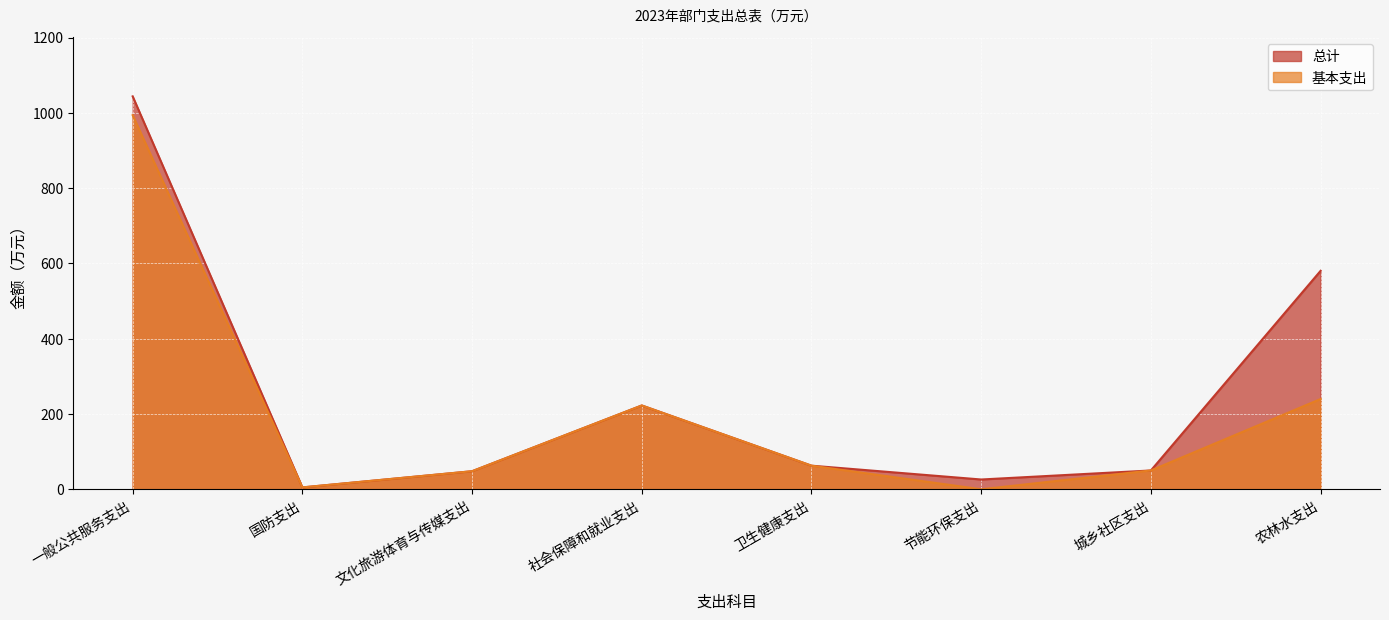

What is the label of the 1st point from the right?

农林水支出